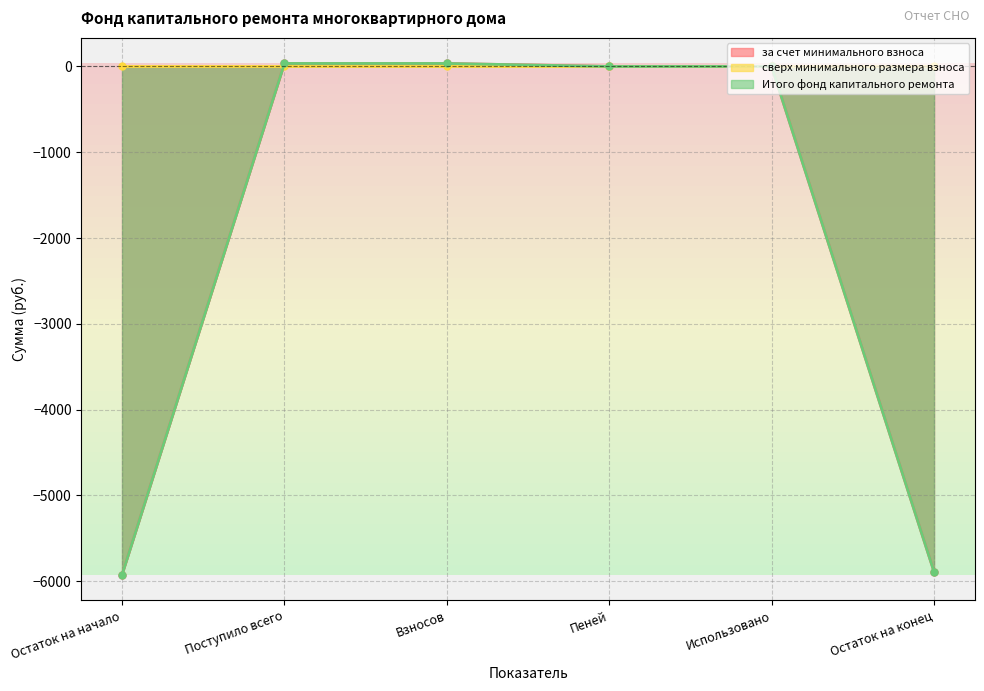

Where does the за счет минимального взноса series first go above 0?

Поступило всего